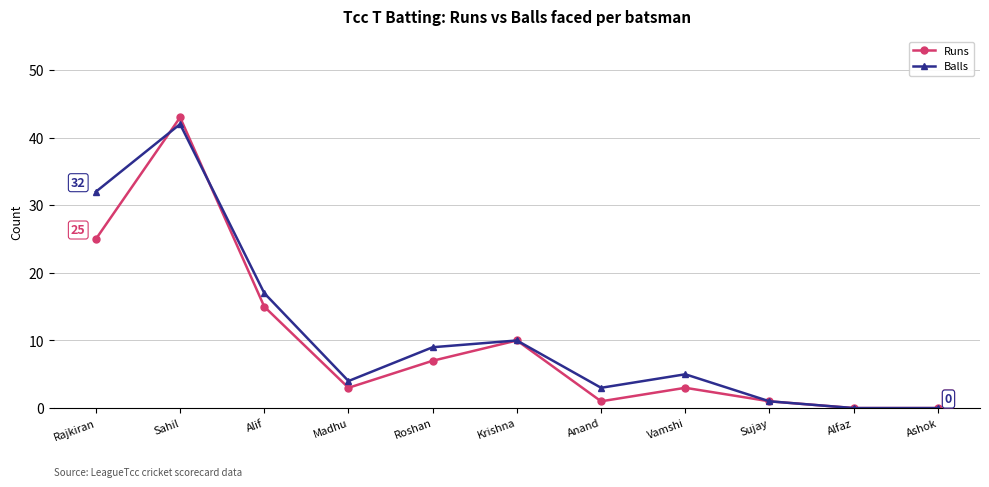

Where is the first local maximum for Runs?

Sahil